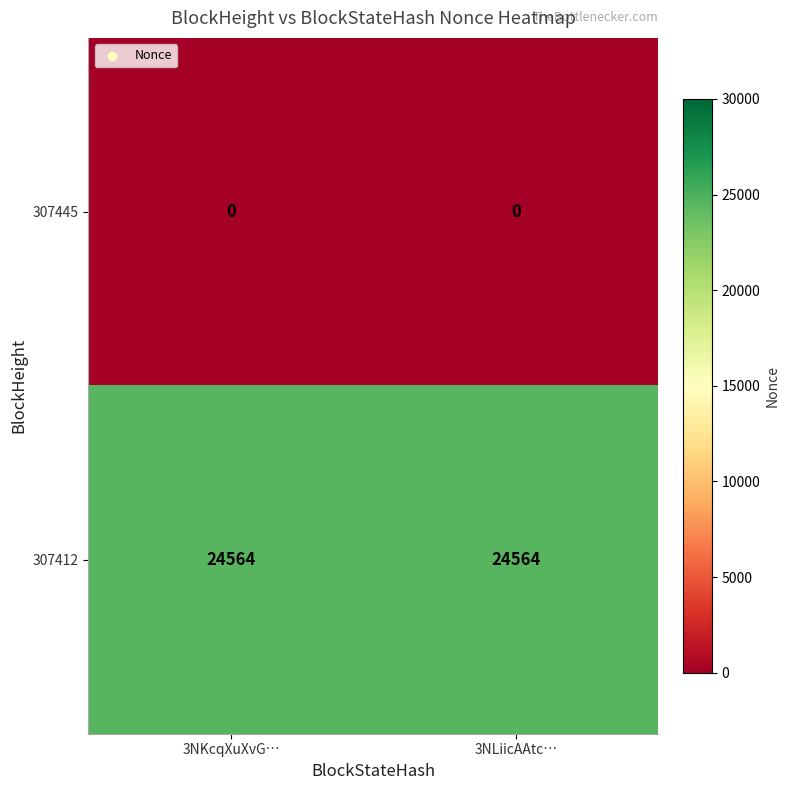

At 3NKcqXuXvG…, list the series in order from smallest to largest.

307445, 307412